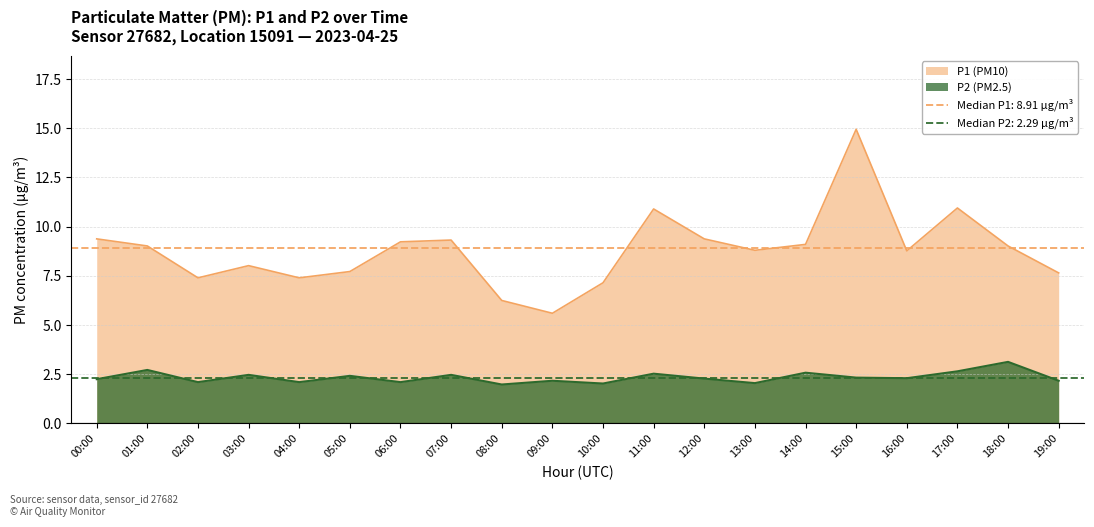

Which series has the widest spread of values?

P1